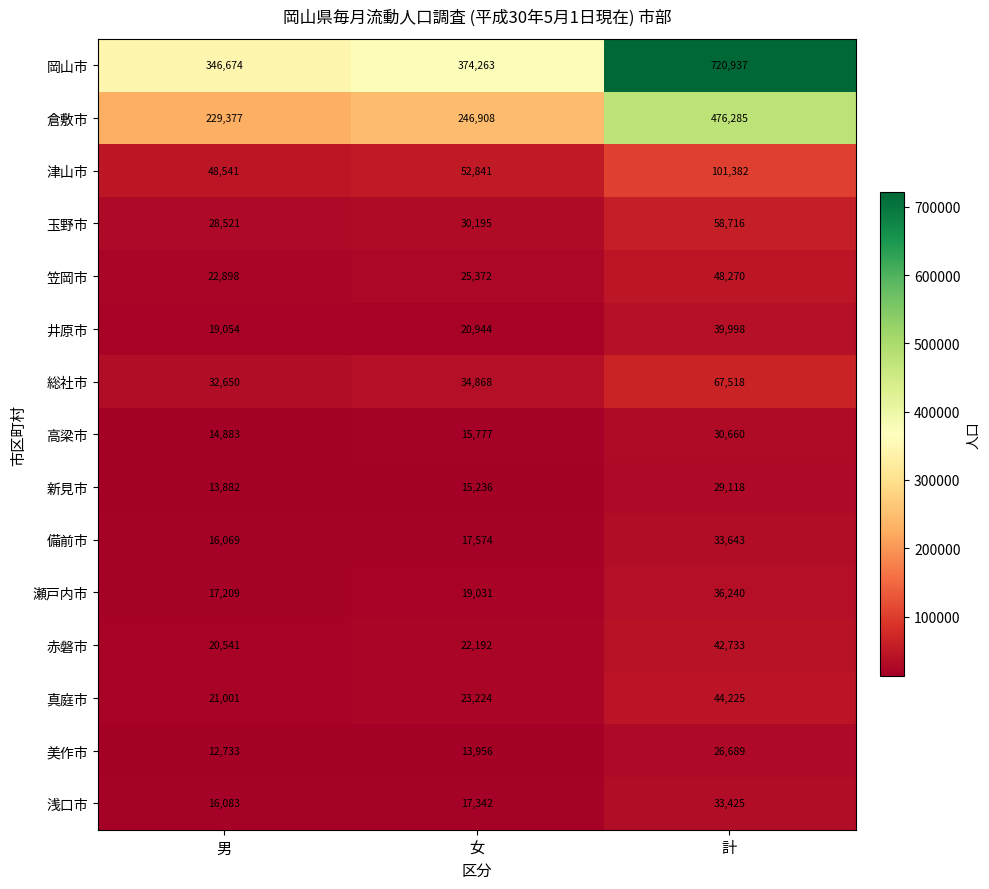

How many values in the 赤磐市 series are below 22192?

1